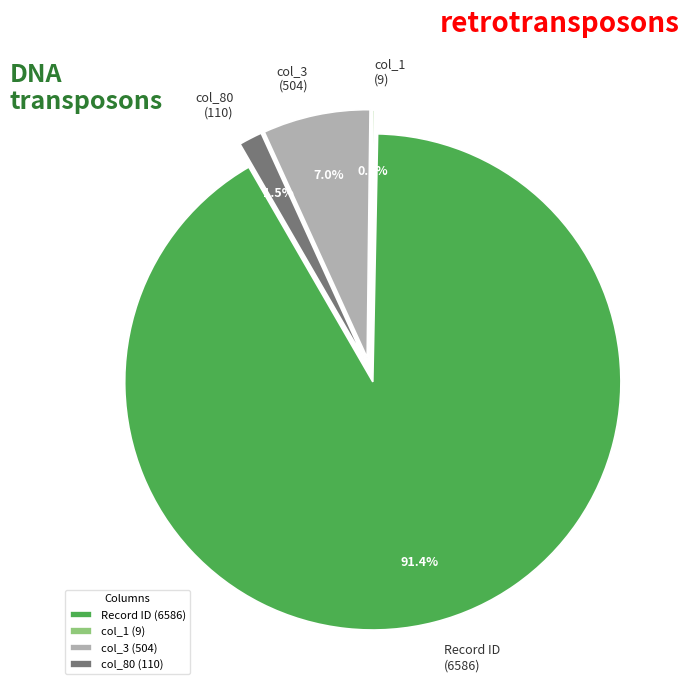

How many segments does this pie chart have?

4